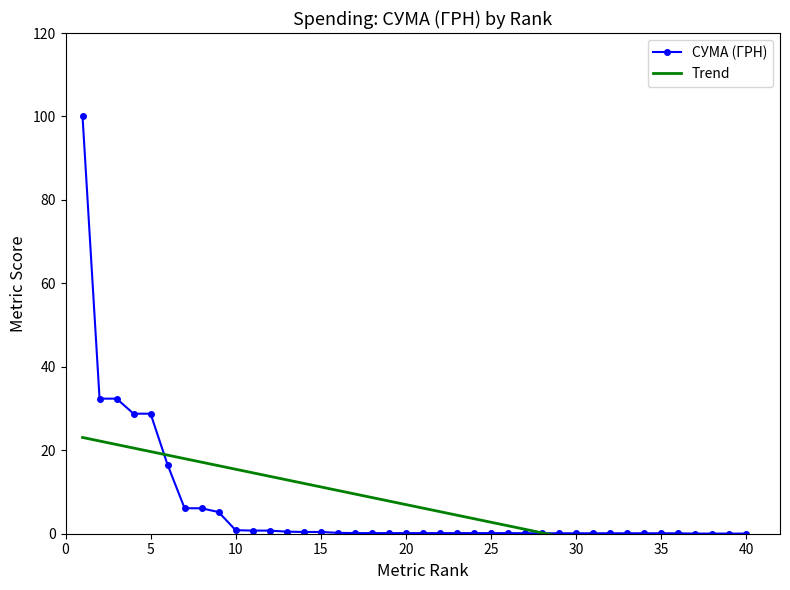

The СУМА (ГРН) series shows 0.1 at 20. True or false?

True